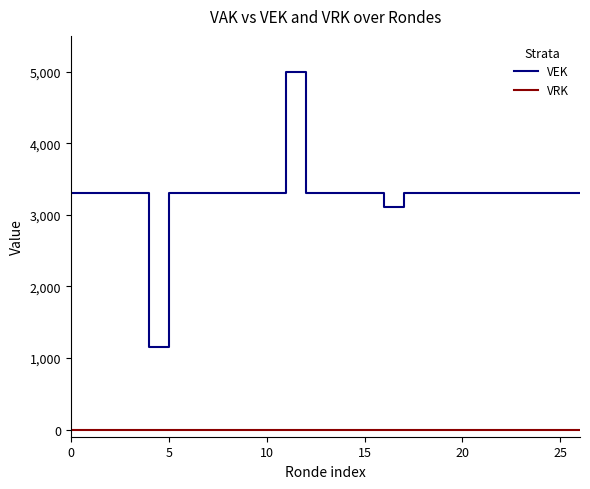

True or false: VRK and VEK intersect in this chart.

False